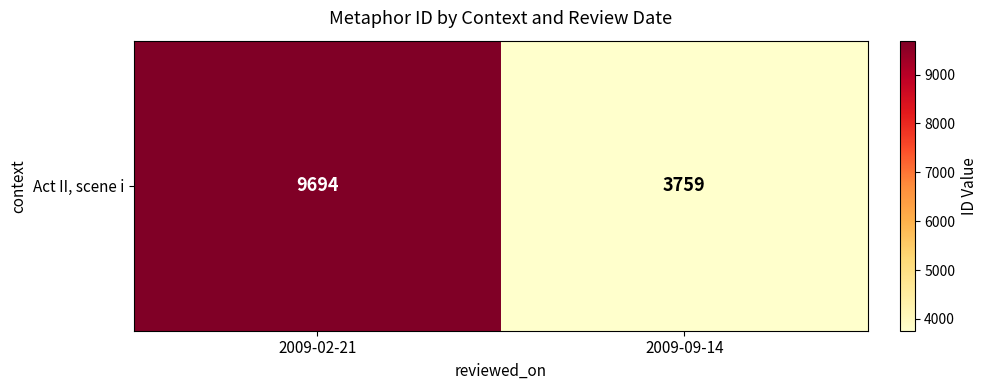

The chart shows a value of 15914 at 2009-02-21. True or false?

False